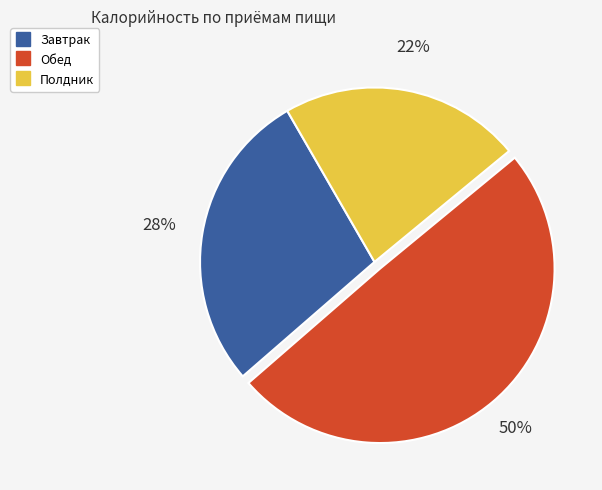

To the nearest percent, what is the average slice percentage?

33%